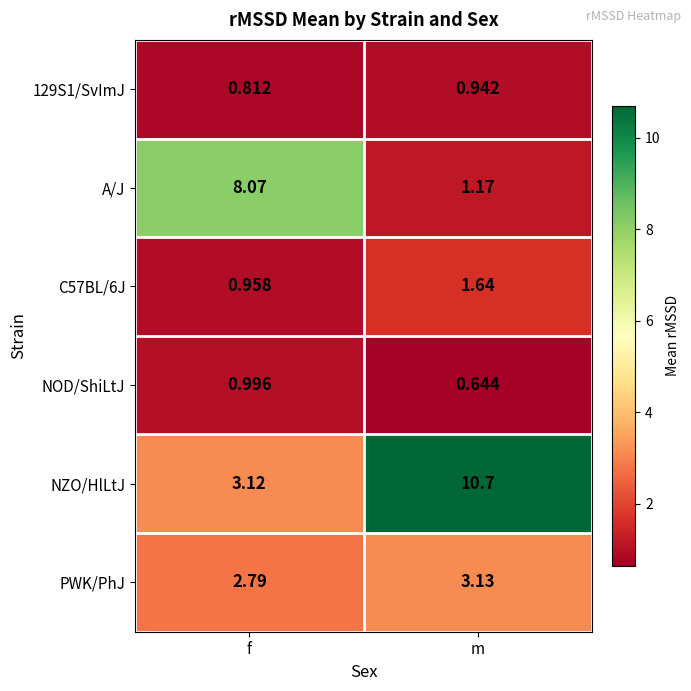

List the labels in order of NOD/ShiLtJ value, smallest first.

m, f